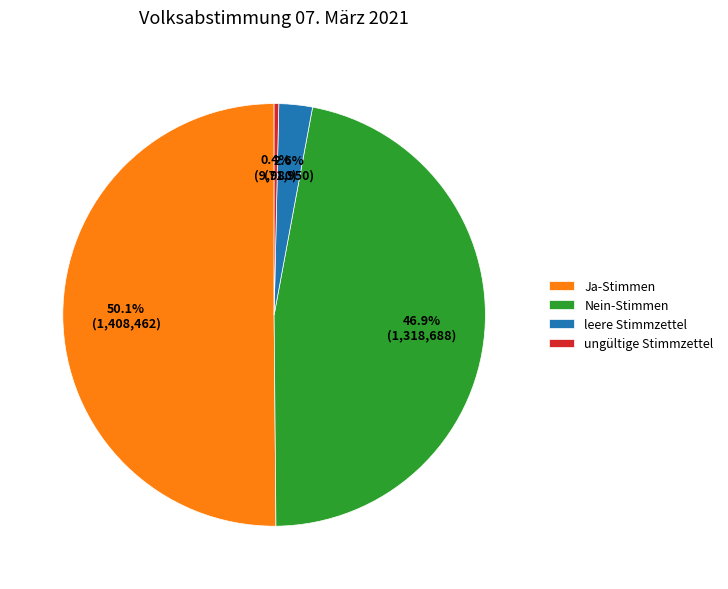

Between Ja-Stimmen and leere Stimmzettel, which is larger?

Ja-Stimmen